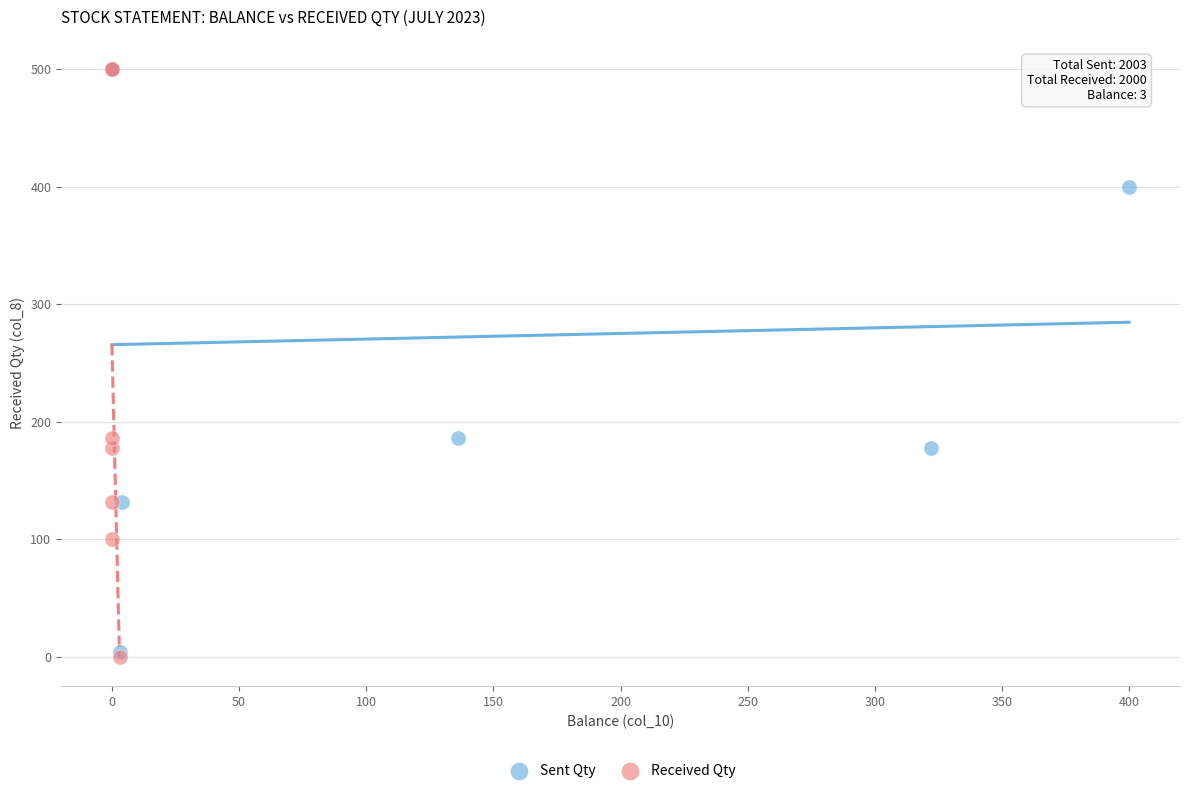

Which series has the largest Y range (max minus min)?

Received Qty